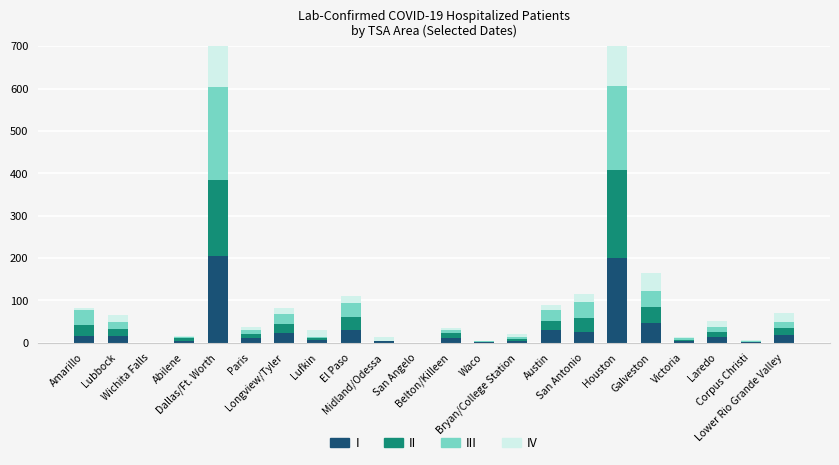

Which series has the largest total across all categories?

III